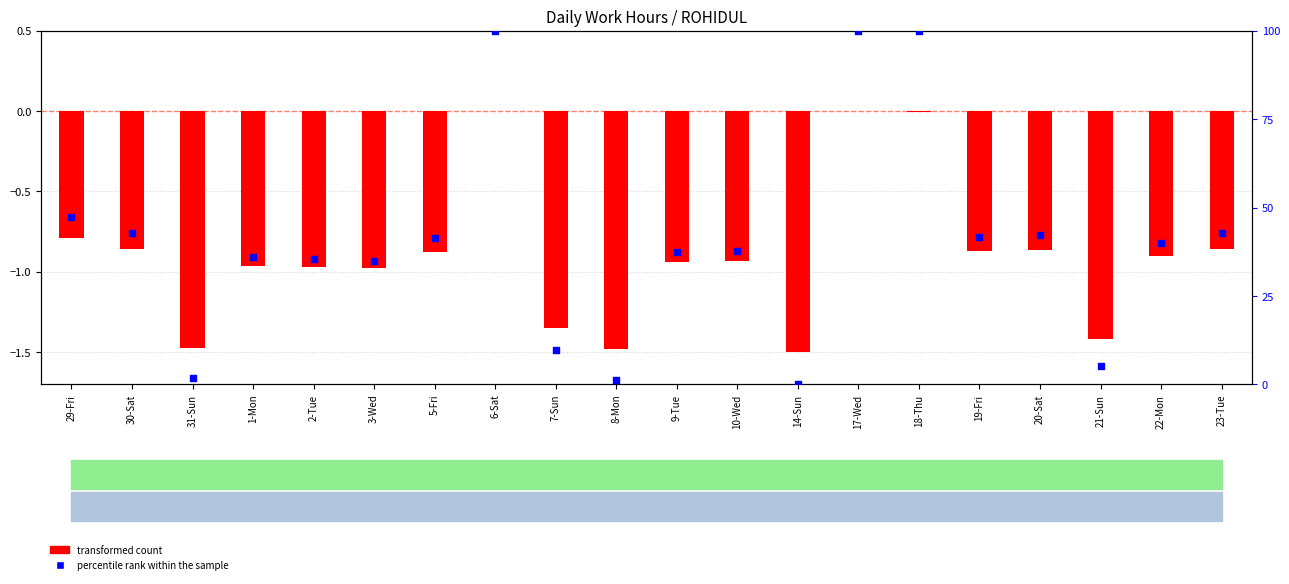

Is the value of transformed count at 21-Sun greater than the value of percentile rank within the sample at 2-Tue?

No